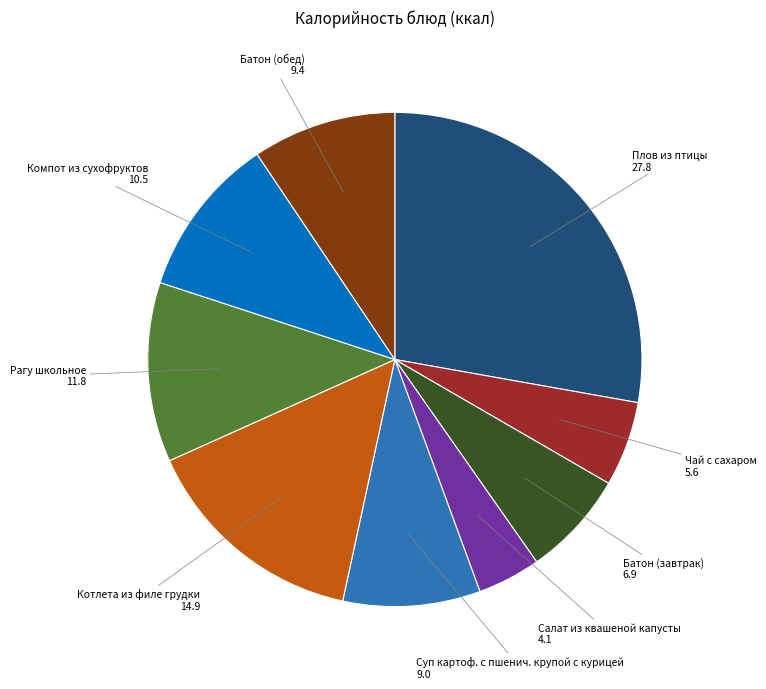

Does Батон (завтрак) account for over 50% of the chart?

No